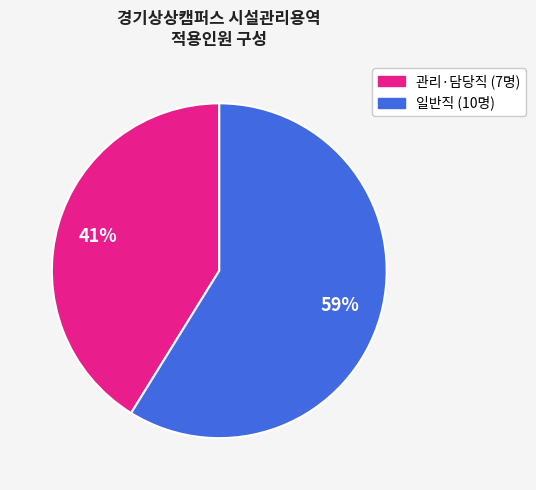

To the nearest percent, what is the difference between the largest and smallest slice percentages?

18%